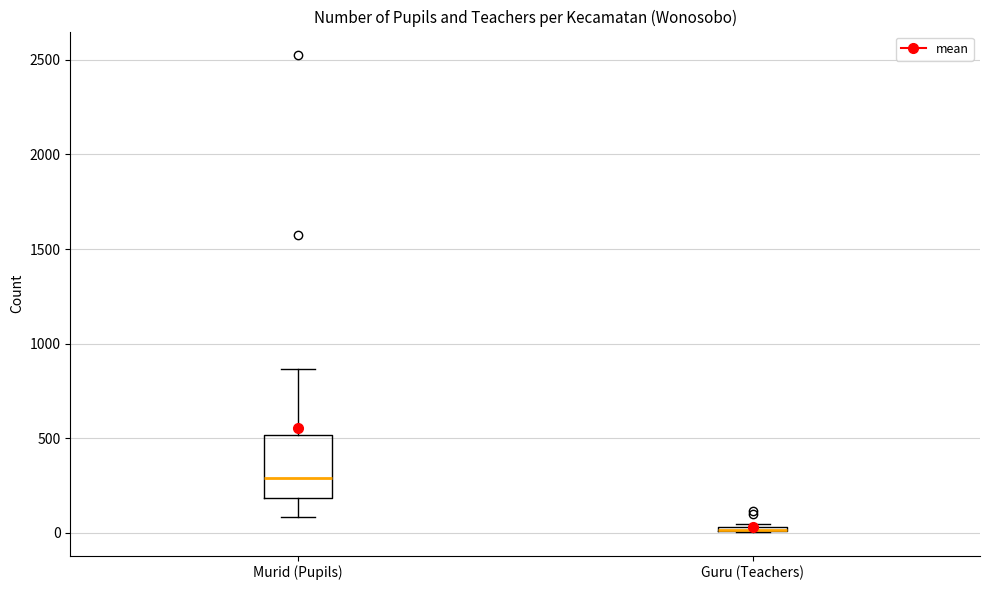

Where is the upper edge of the box for Murid (Pupils) on the y-axis? The values are not printed on the chart, so give them approximately, as read against the axis.

500